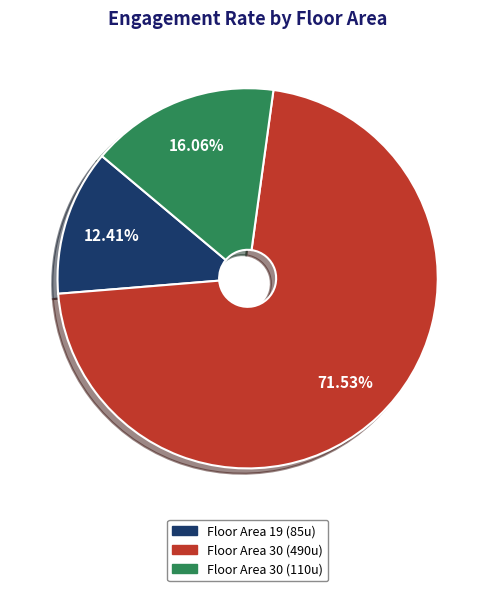

Is there any slice that represents more than half of the pie?

Yes